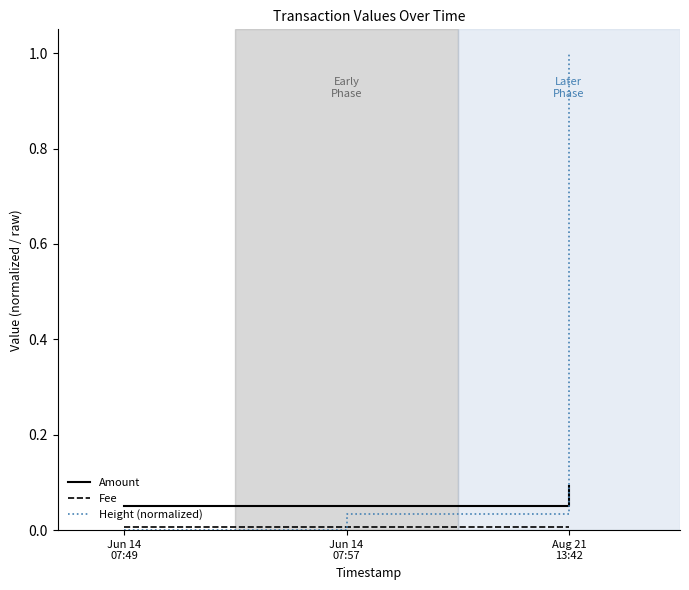

Which series has the largest range (max minus min)?

Height (normalized)